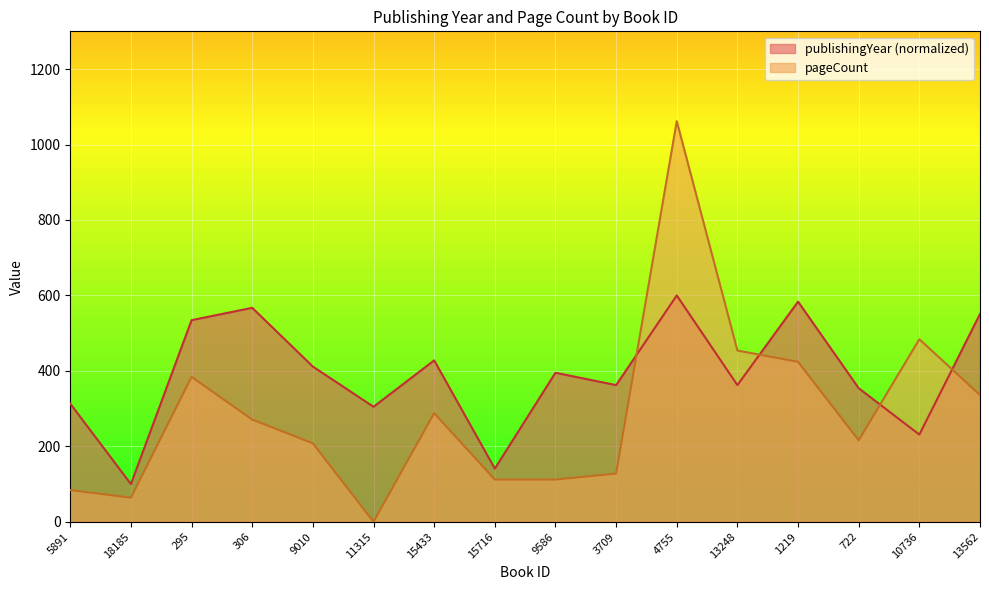

What is the total value across all series at 306?

838.2